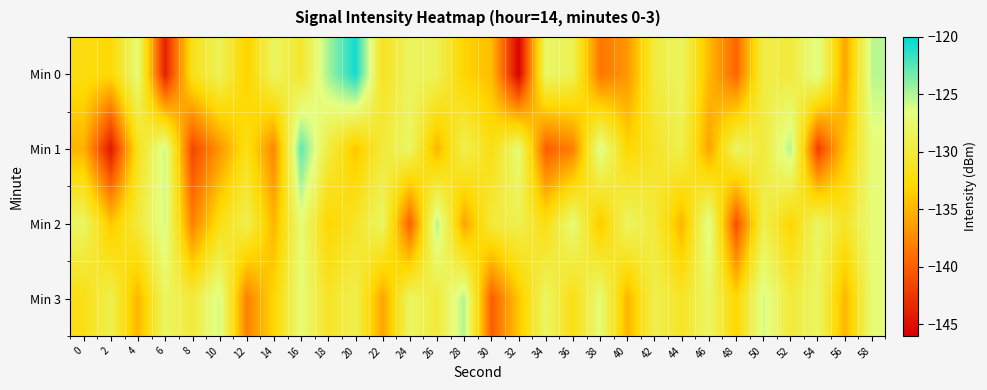

List the series in order of their overall mean, highest first.

Min 3, Min 2, Min 0, Min 1